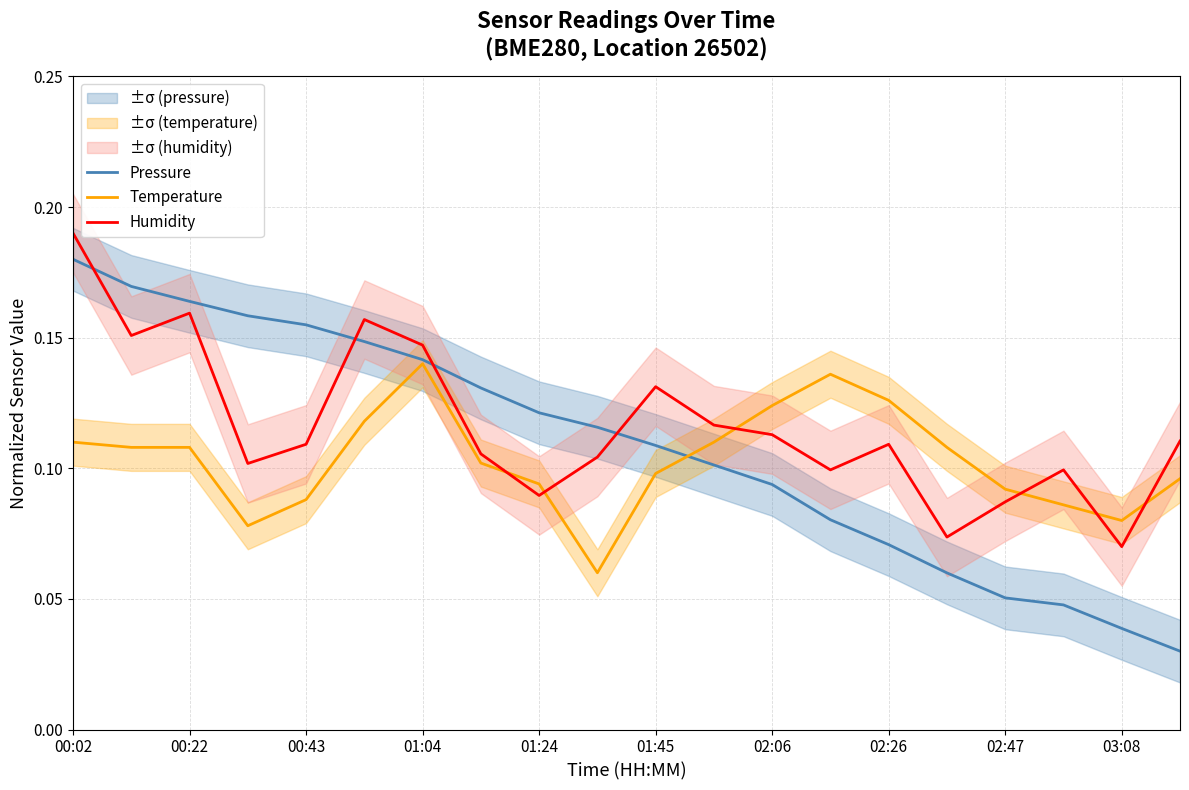

The value of Pressure at 00:02 is 0.0. True or false?

False